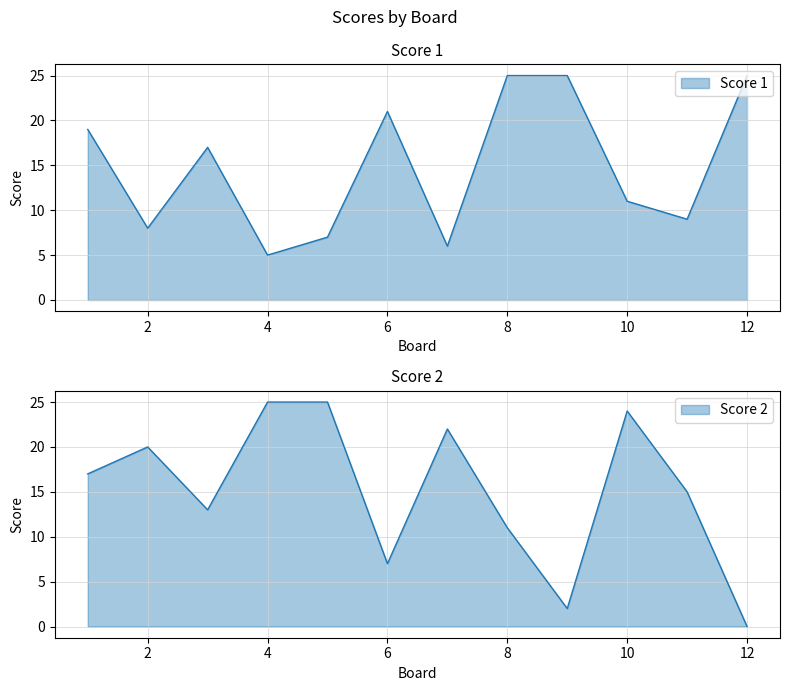

How many series are shown in this chart?

2